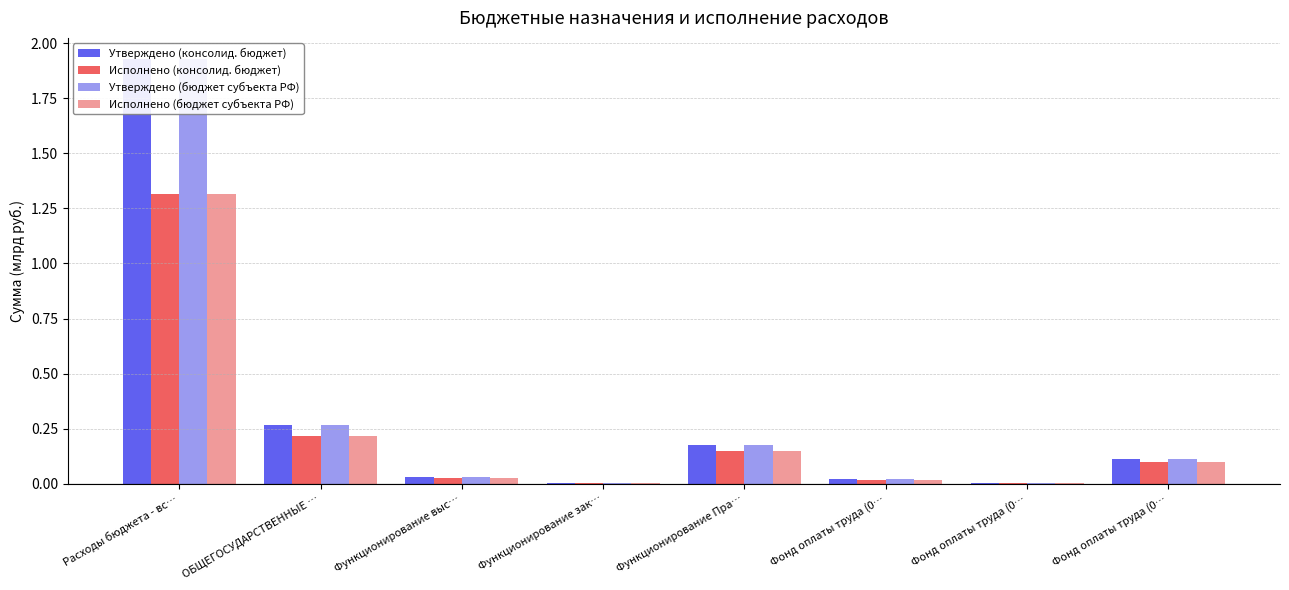

What value does the Утверждено (консолид. бюджет) series have at Функционирование Пра…?

0.2